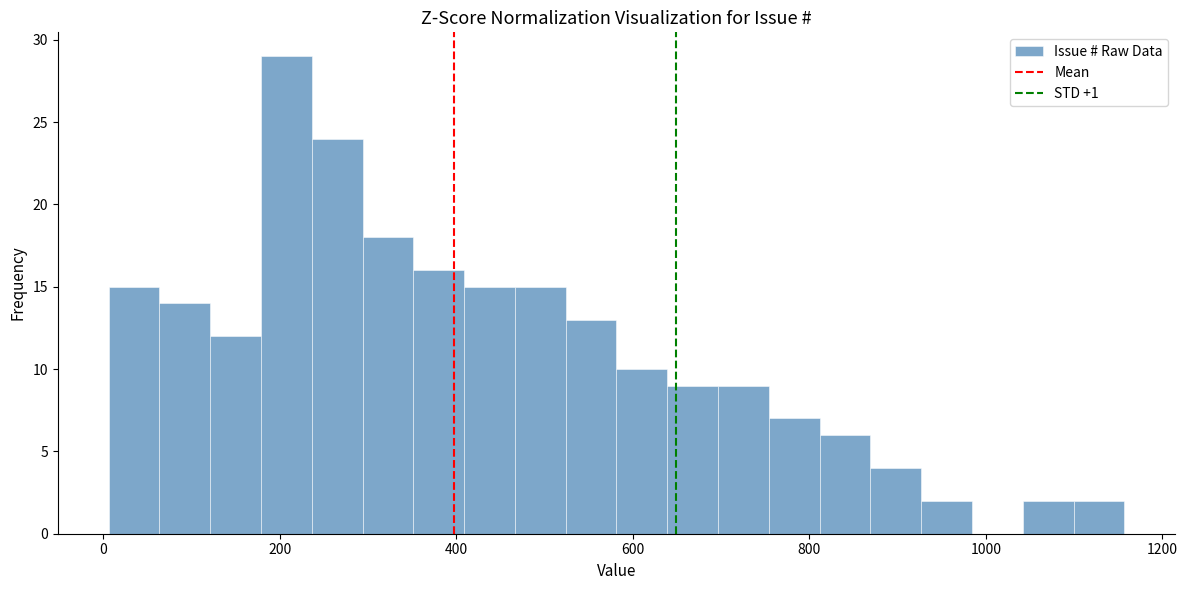

Around what value on the x-axis is the tallest bar? Give the approximate position of its centre, as read against the axis.

200